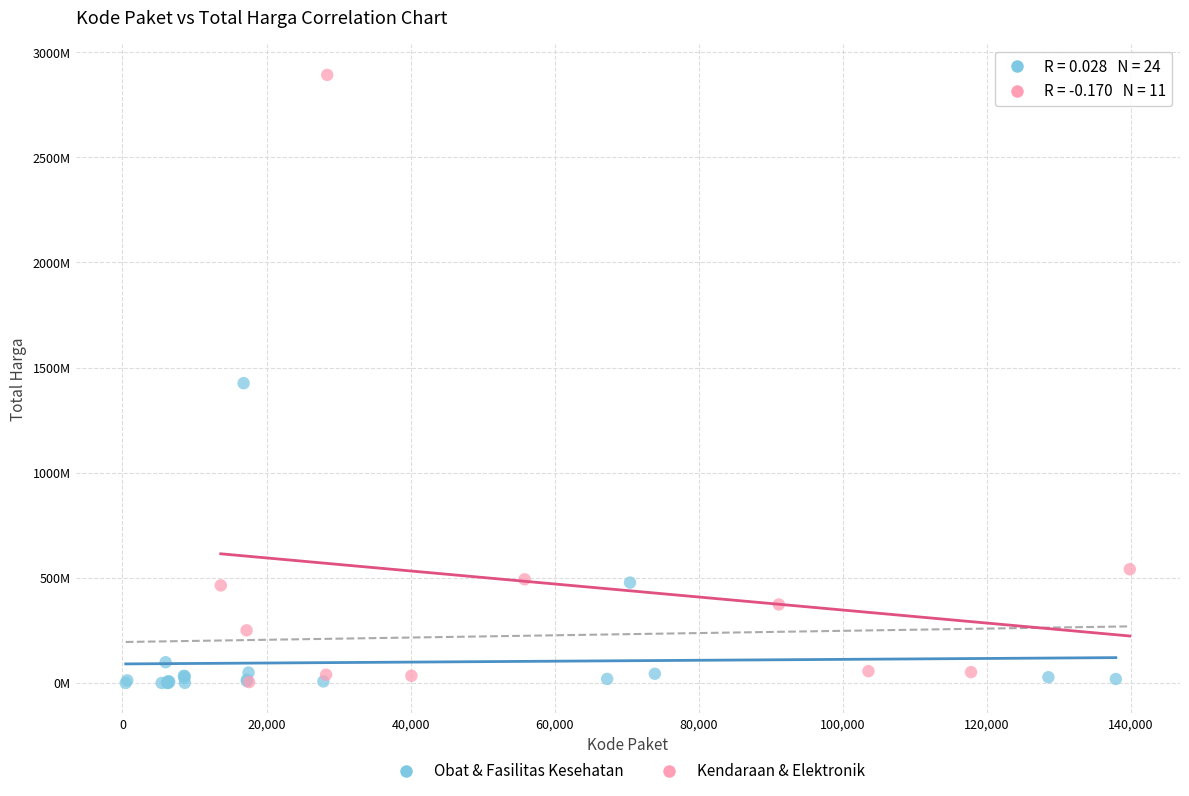

What are all the series names shown in the legend?

Obat & Fasilitas Kesehatan, Kendaraan & Elektronik